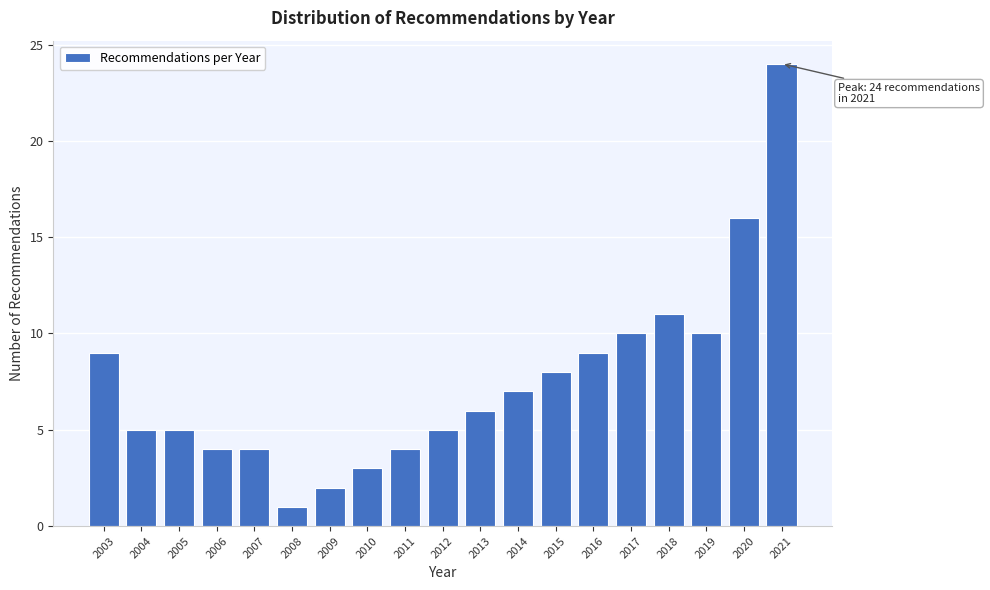

Reading right to left, extract all data points from this chart.

2021=24	2020=16	2019=10	2018=11	2017=10	2016=9	2015=8	2014=7	2013=6	2012=5	2011=4	2010=3	2009=2	2008=1	2007=4	2006=4	2005=5	2004=5	2003=9